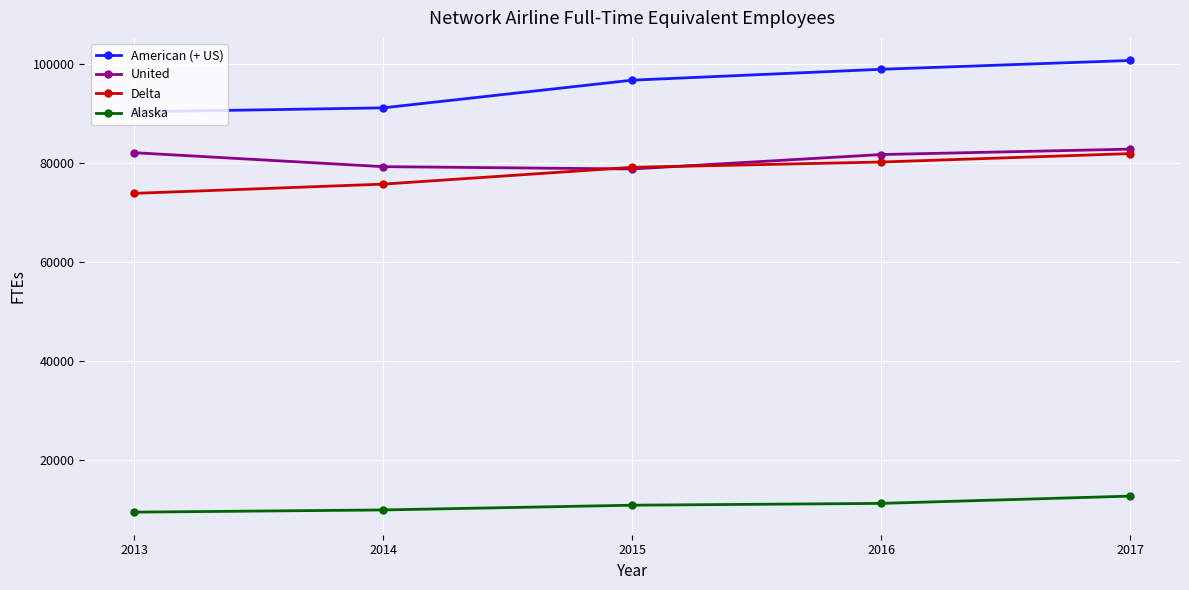

How many lines are shown in the chart?

4